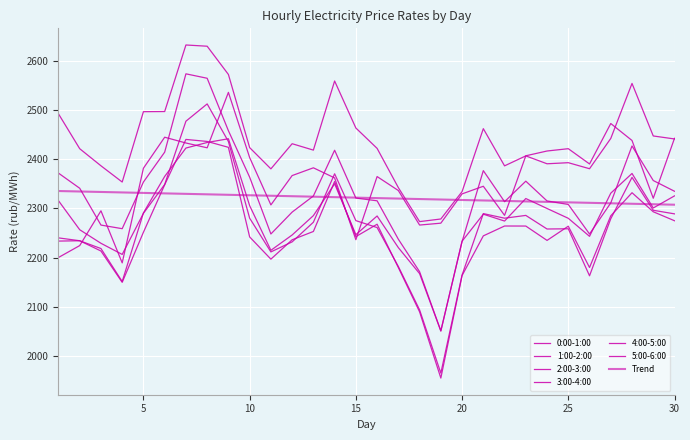

How many lines are shown in the chart?

7